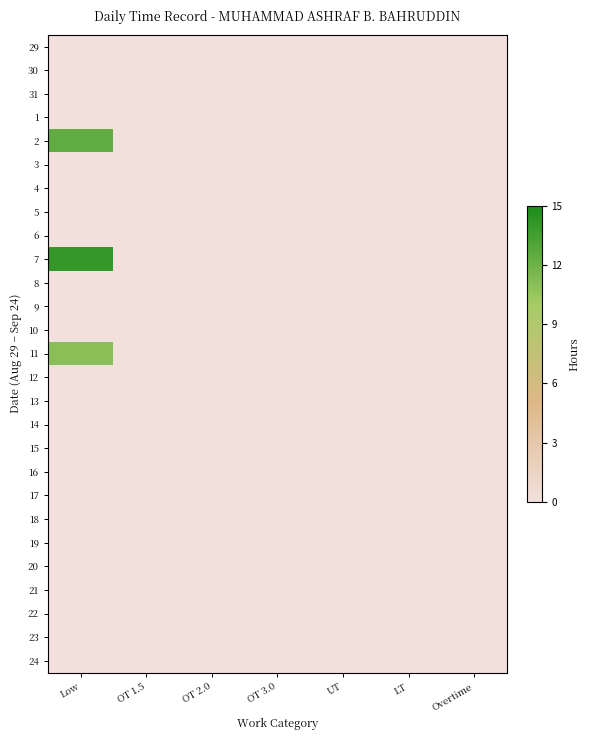

What is the maximum value shown in the chart?

14.0